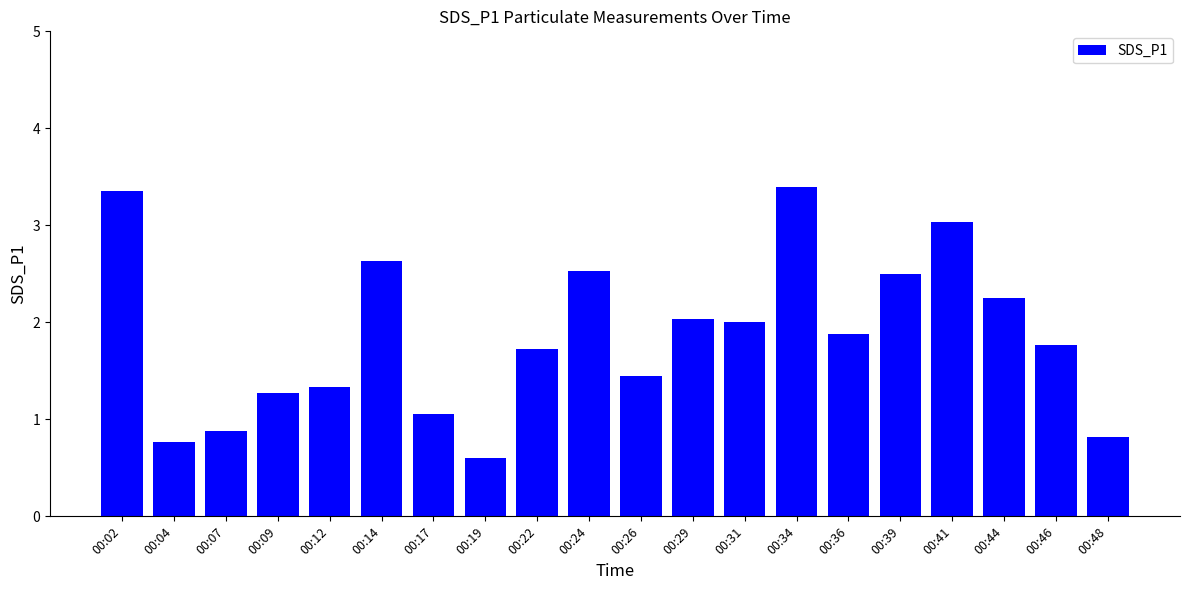

What is the ratio of the value at 00:48 to the value at 00:14?

0.3